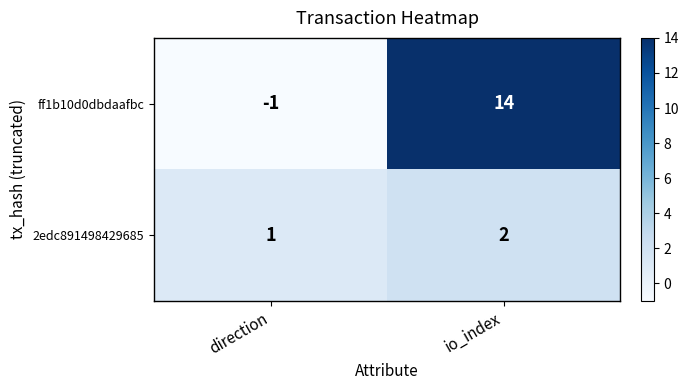

At which label is 2edc891498429685 closest to 1?

direction